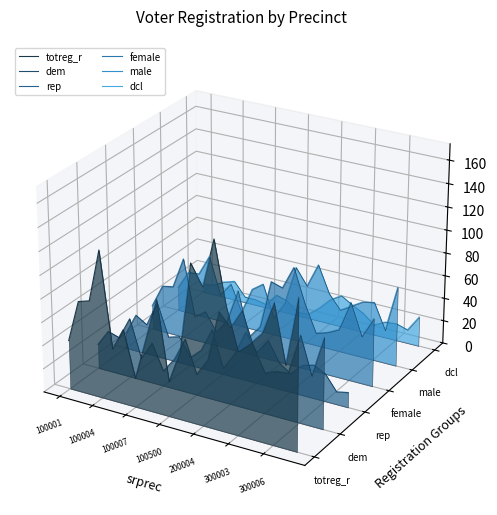

How many times do male and female cross each other?

2